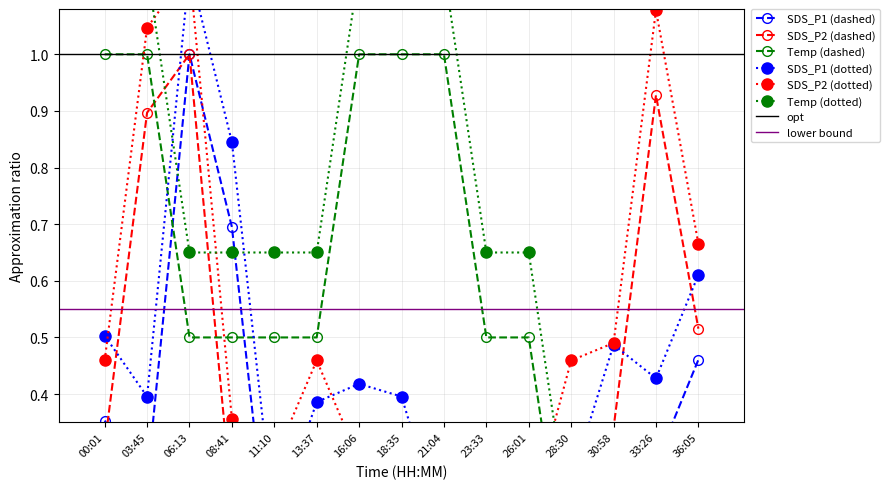

How many data points in Temp are above 0?

11